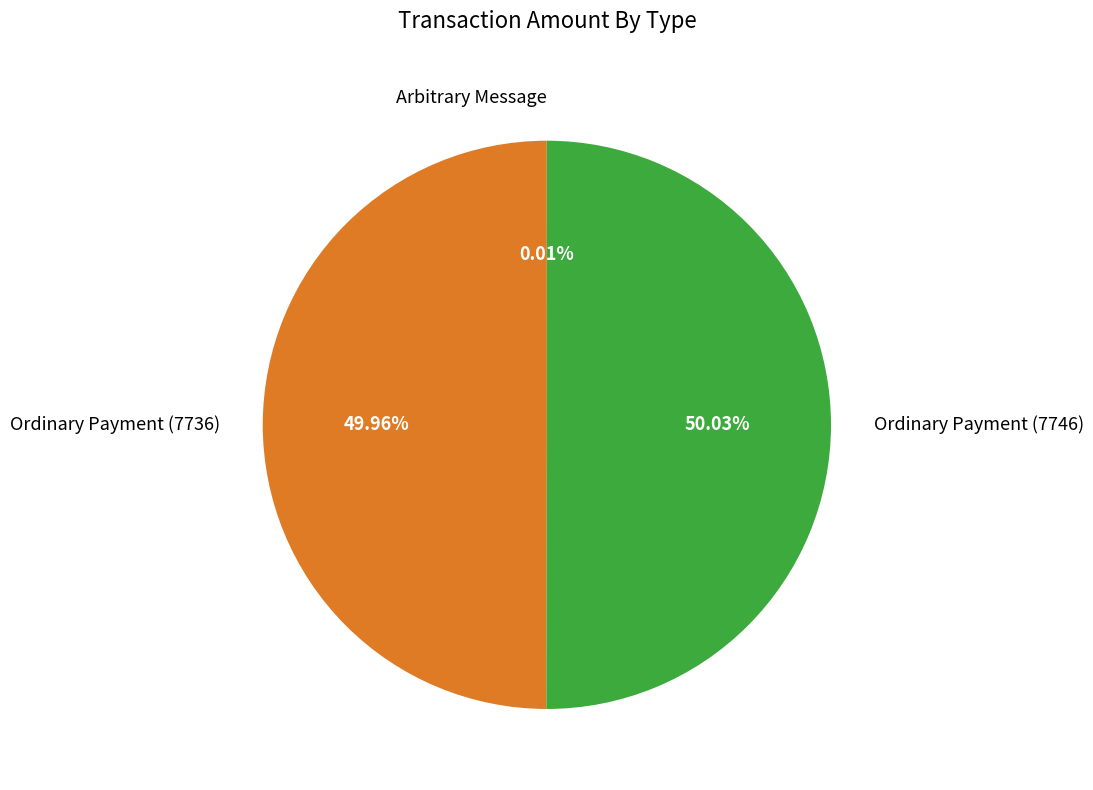

What is the ratio of the value at Ordinary Payment (7736) to the value at Ordinary Payment (7746)?

1.0